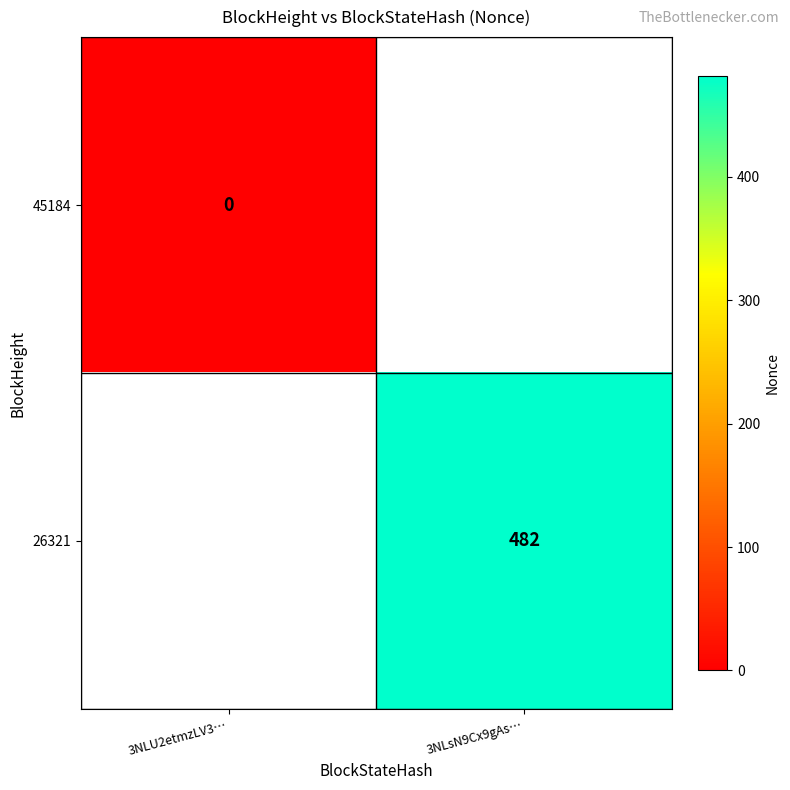

Is the value of 26321 at 3NLsN9Cx9gAs… greater than the value of 45184 at 3NLU2etmzLV3…?

Yes